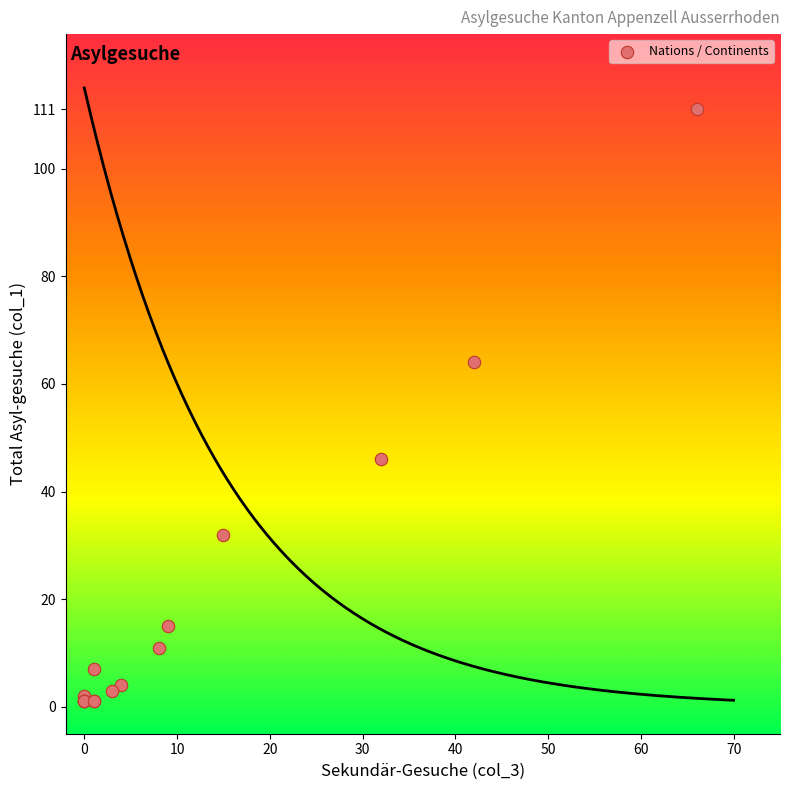

What Y value in the scatter plot is closest to 56?

64